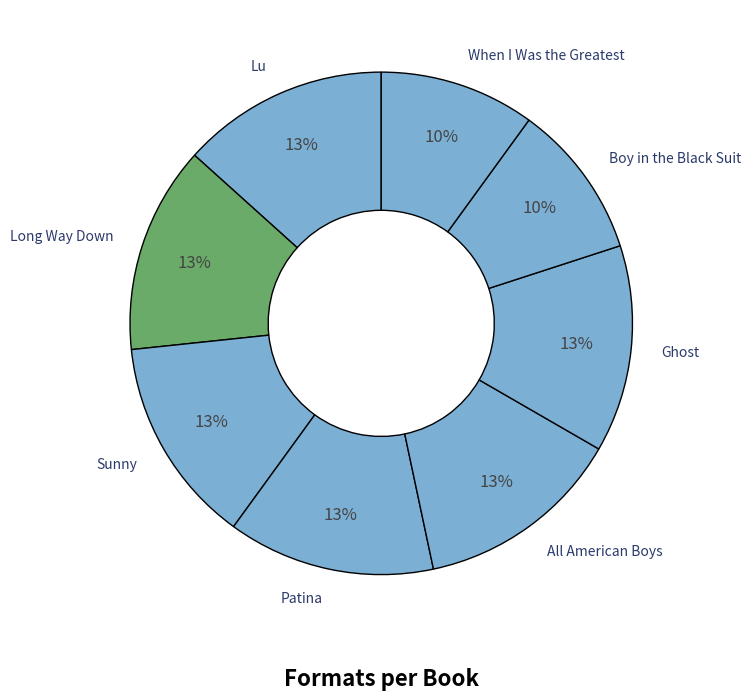

Which has a higher value, When I Was the Greatest or Lu?

Lu